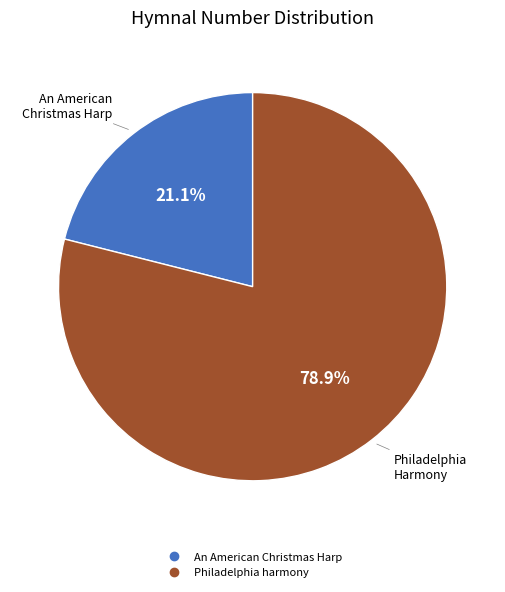

How much of the chart is everything except An American Christmas Harp?

78.9%